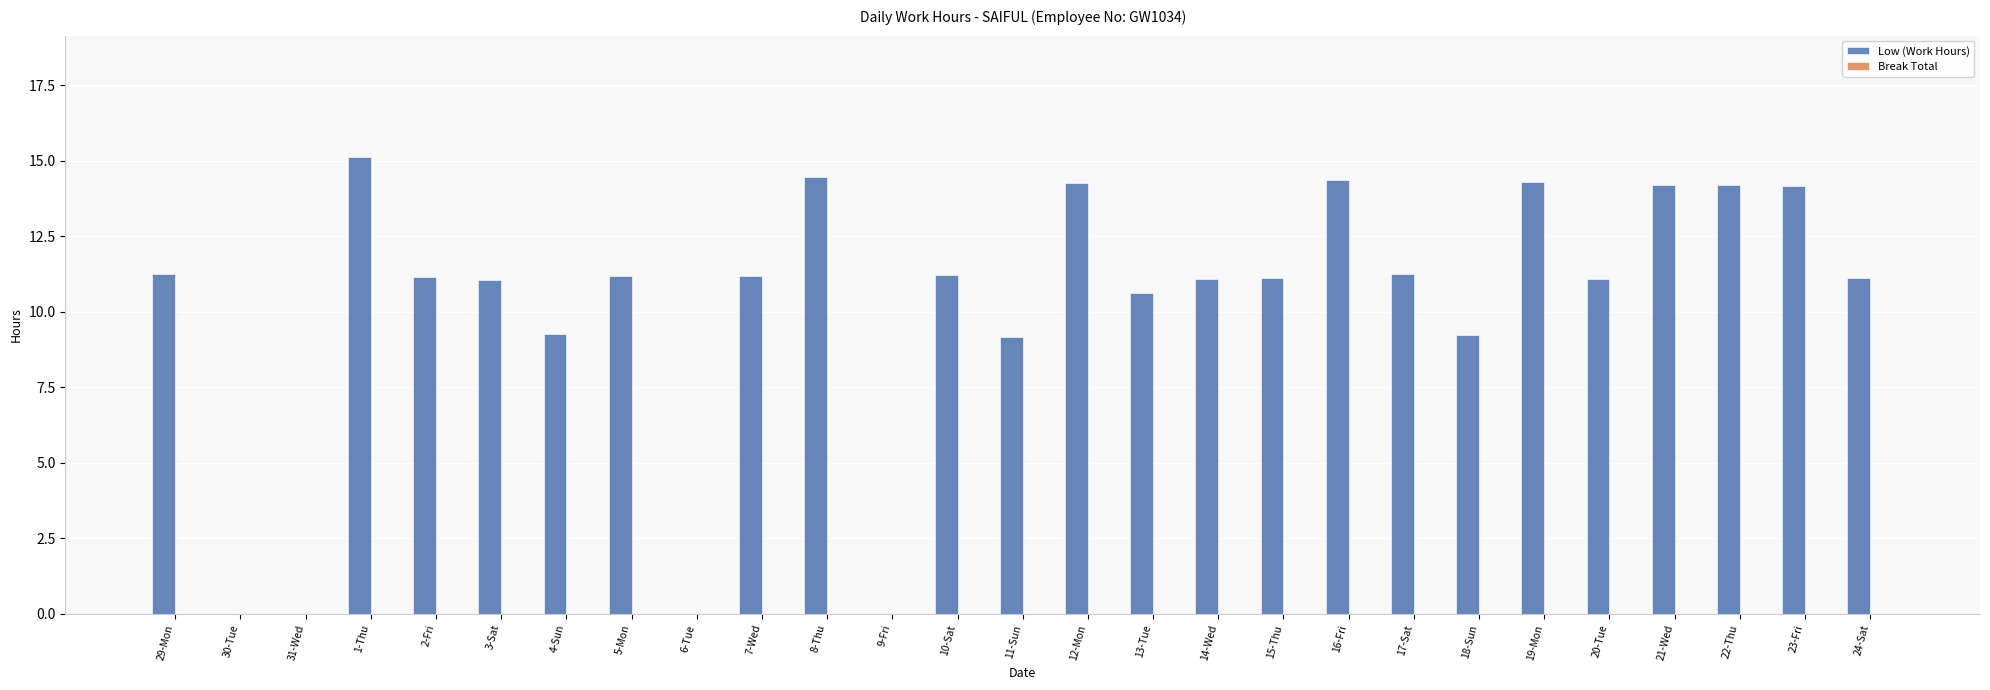

What is the change in value from 10-Sat to 12-Mon?

+3.0